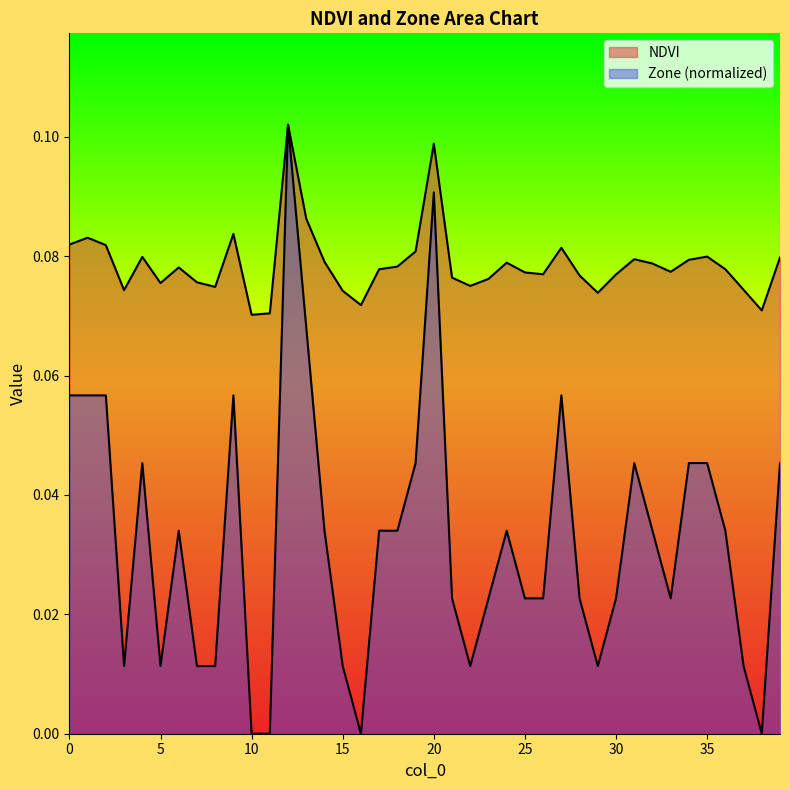

What is the value of the NDVI point at the 17th from the left?

0.1